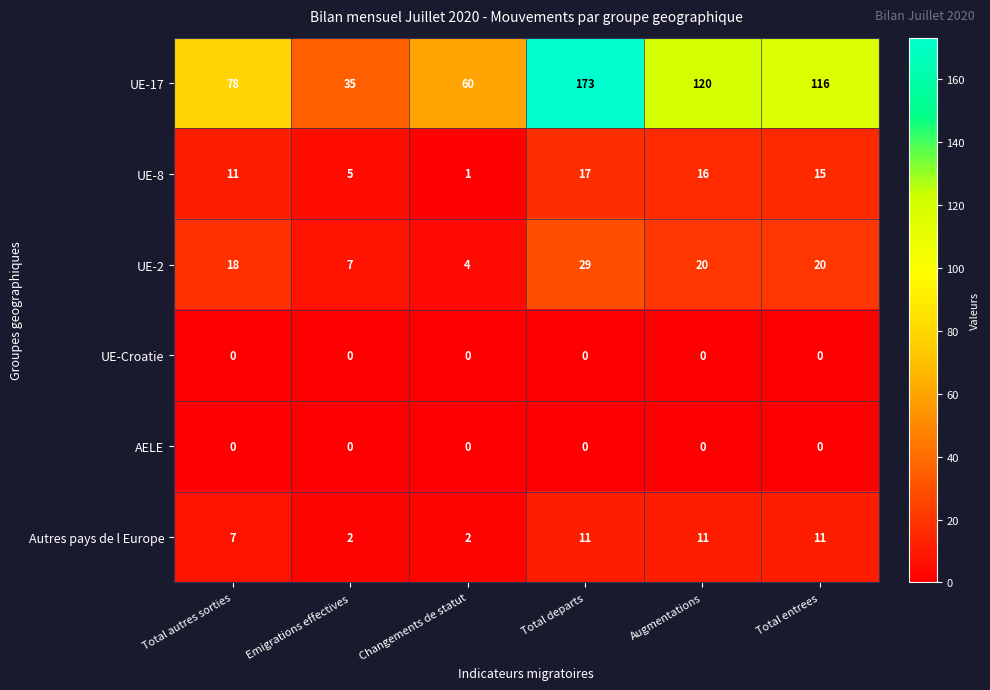

What is the difference between the highest and lowest values at Emigrations effectives?

35